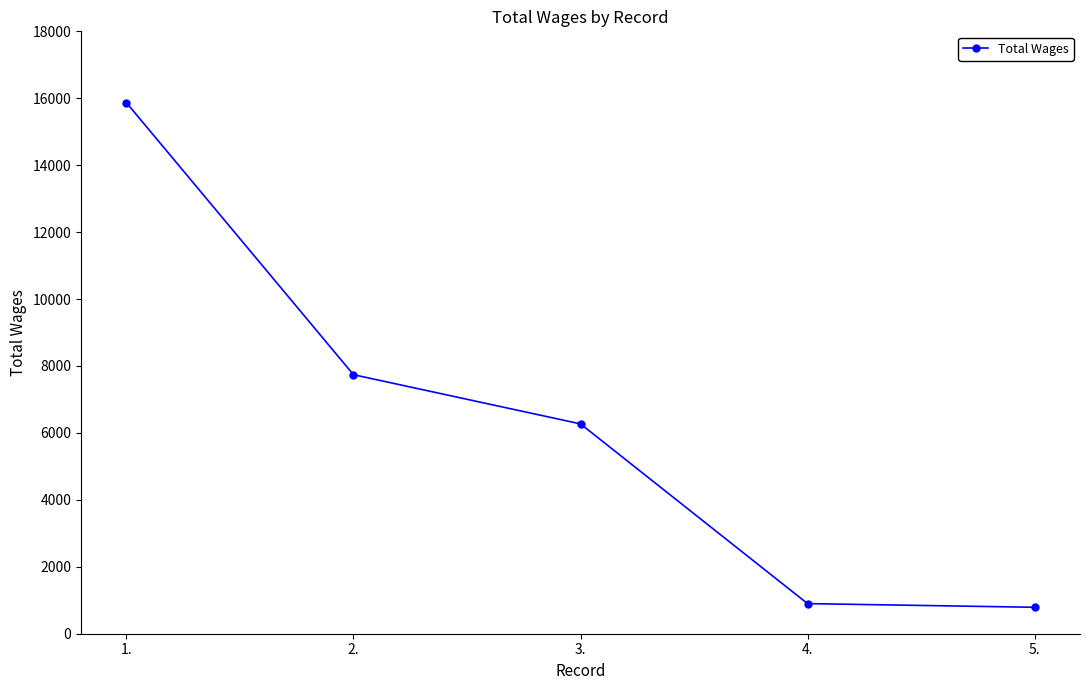

Read the value at 1., to the nearest 10.

15870